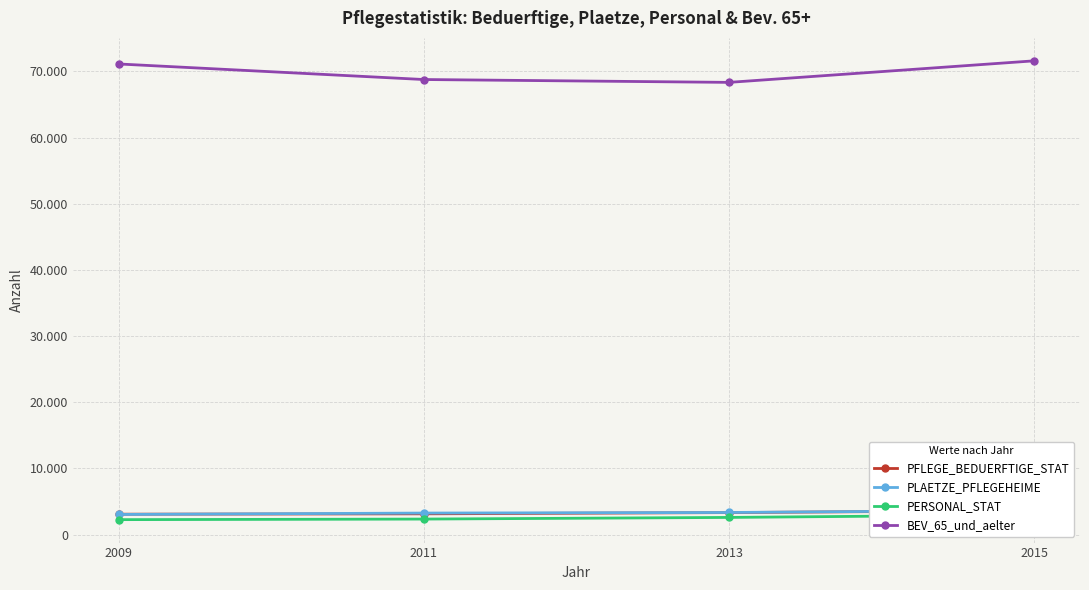

What is the difference between the highest and lowest values at 2011?

66436